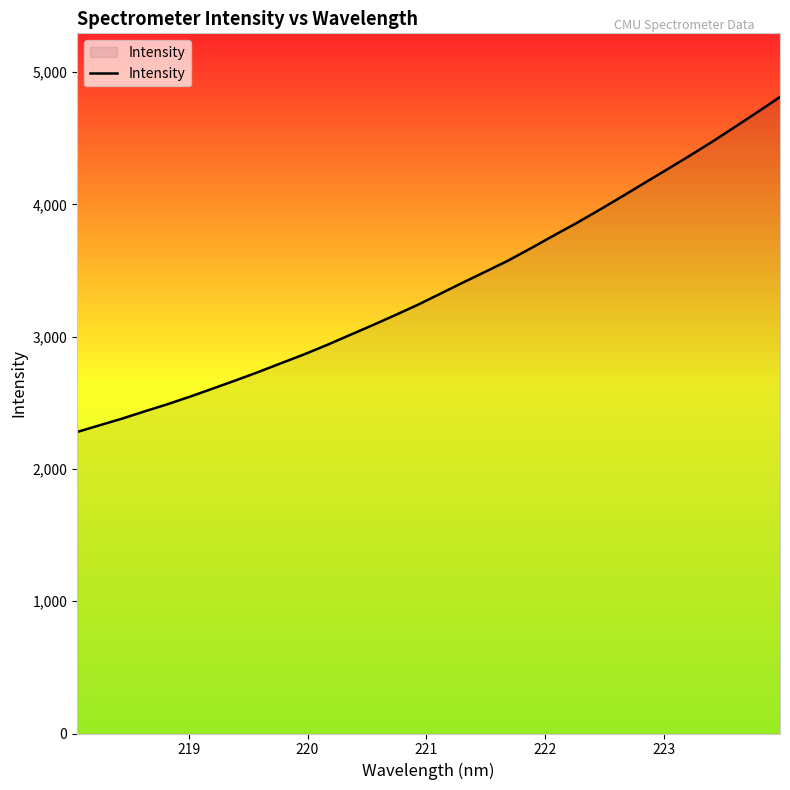

What is the difference between the maximum and minimum values?

2532.0